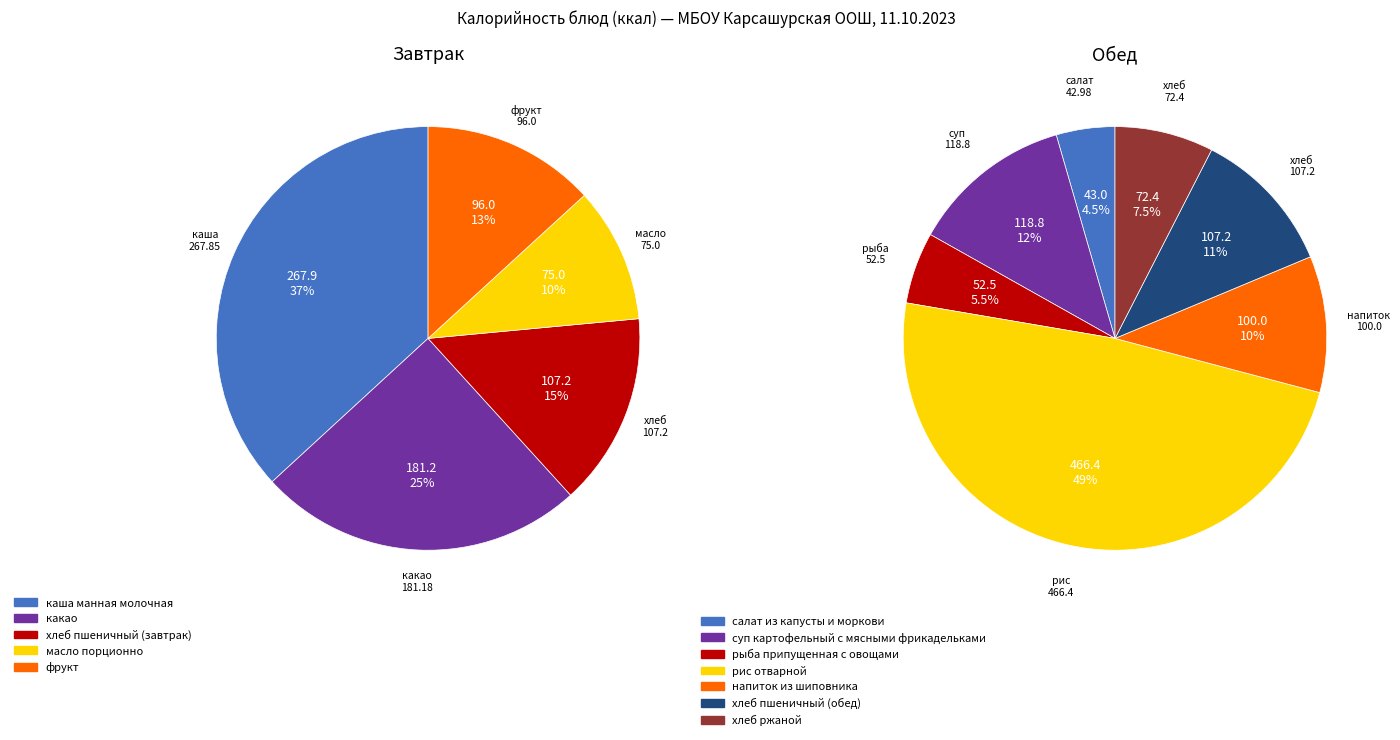

Is салат из капусты и моркови the majority of the pie?

No